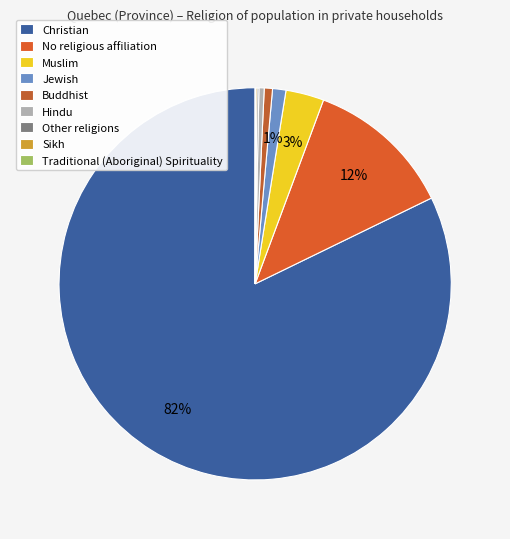

What is the majority slice?

Christian